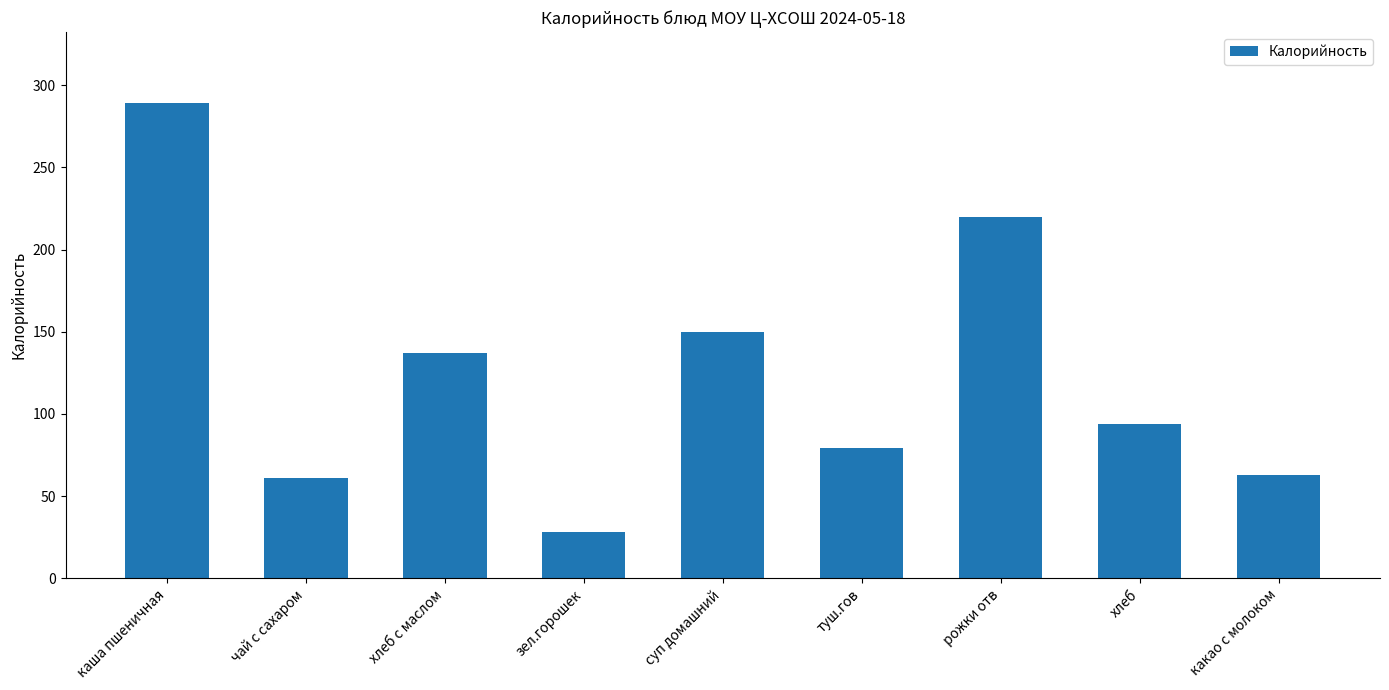

The value at каша пшеничная is 469. True or false?

False